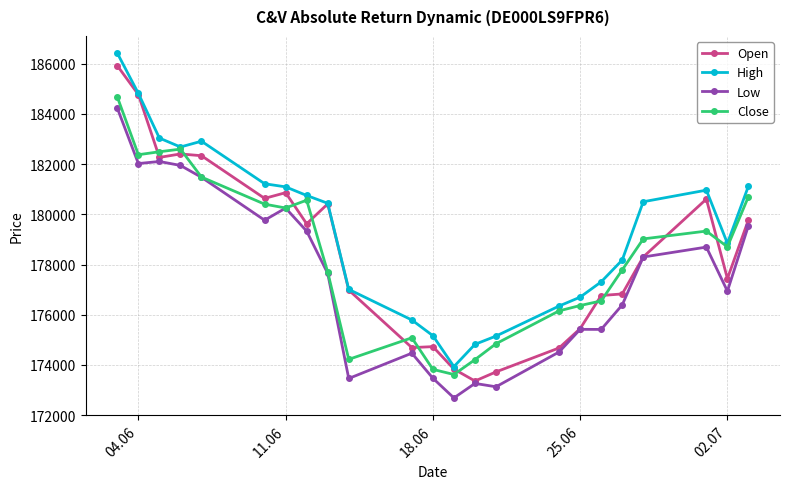

What is the value of the High point at the 23rd from the left?

181126